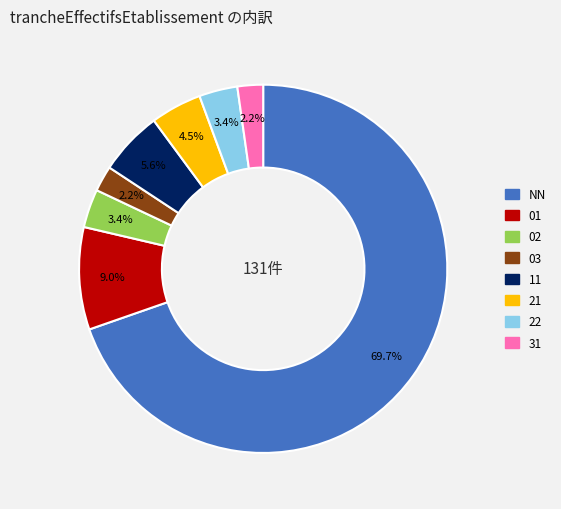

How many slices are in this pie chart?

8